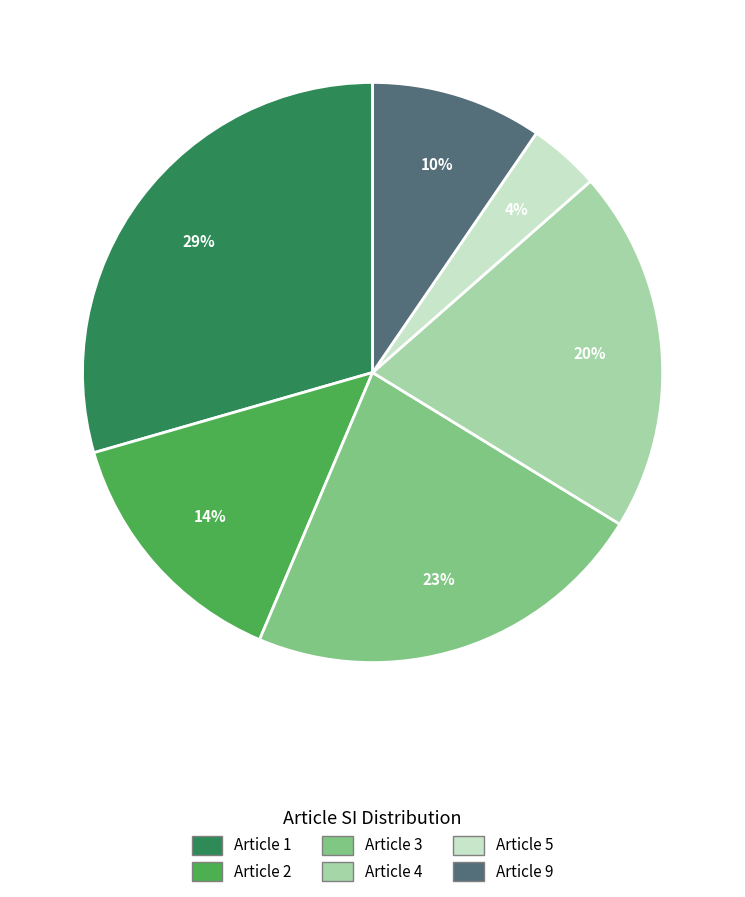

Does any single category account for the majority?

No